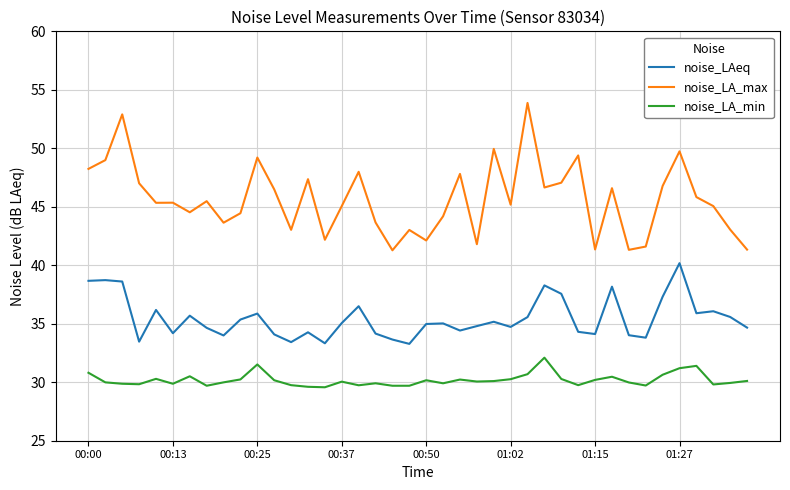

True or false: noise_LA_min and noise_LA_max intersect in this chart.

False